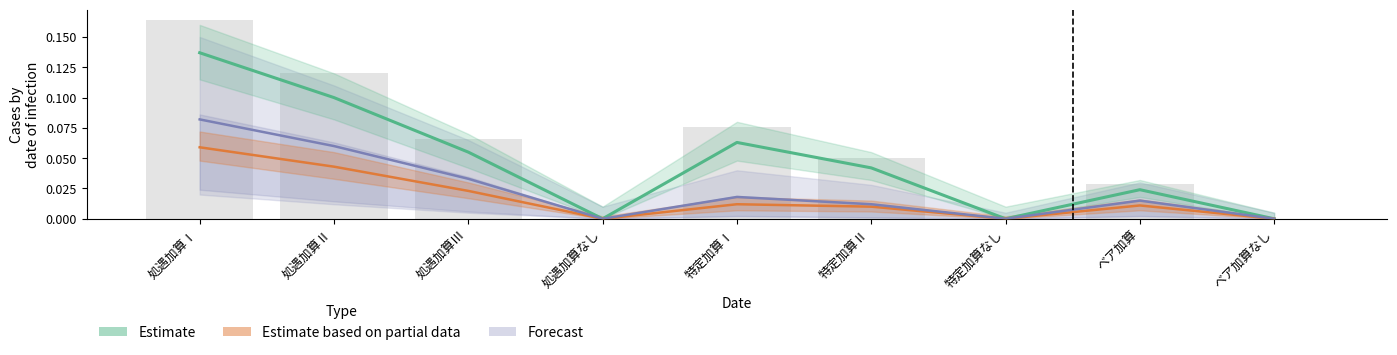

What is the difference between the maximum and minimum values in the Forecast series?

0.1